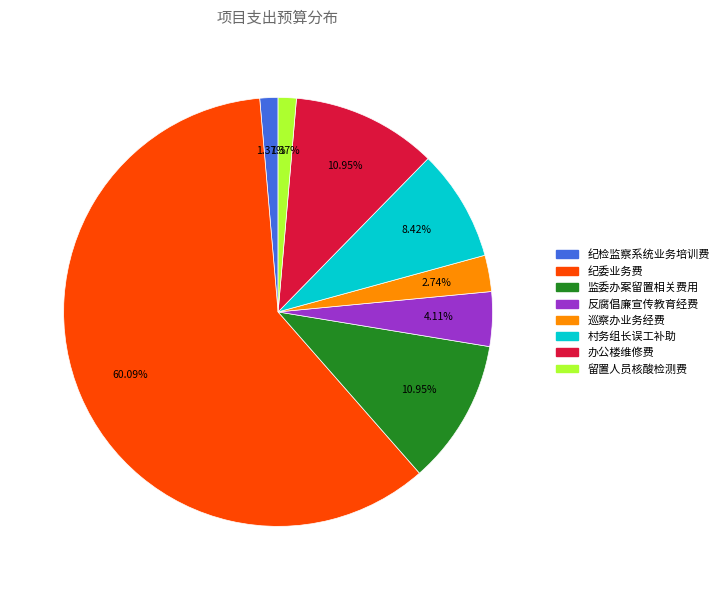

To the nearest percent, what is the combined percentage of 纪检监察系统业务培训费 and 巡察办业务经费?

4%